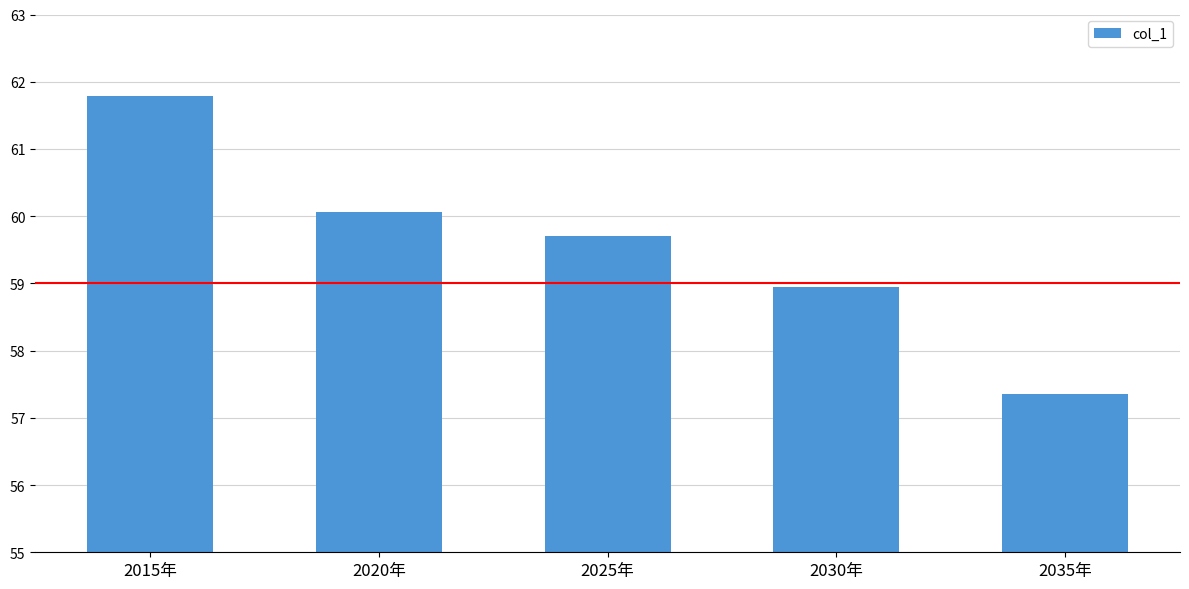

What is the sum of all values?

297.8